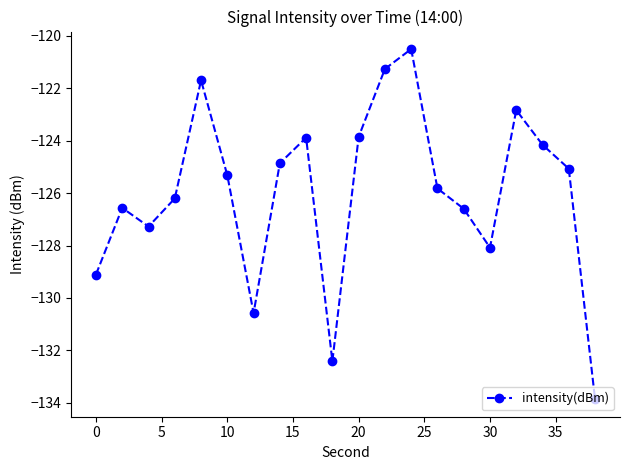

How many points are higher than both their immediate neighbors (excluding endpoints)?

5